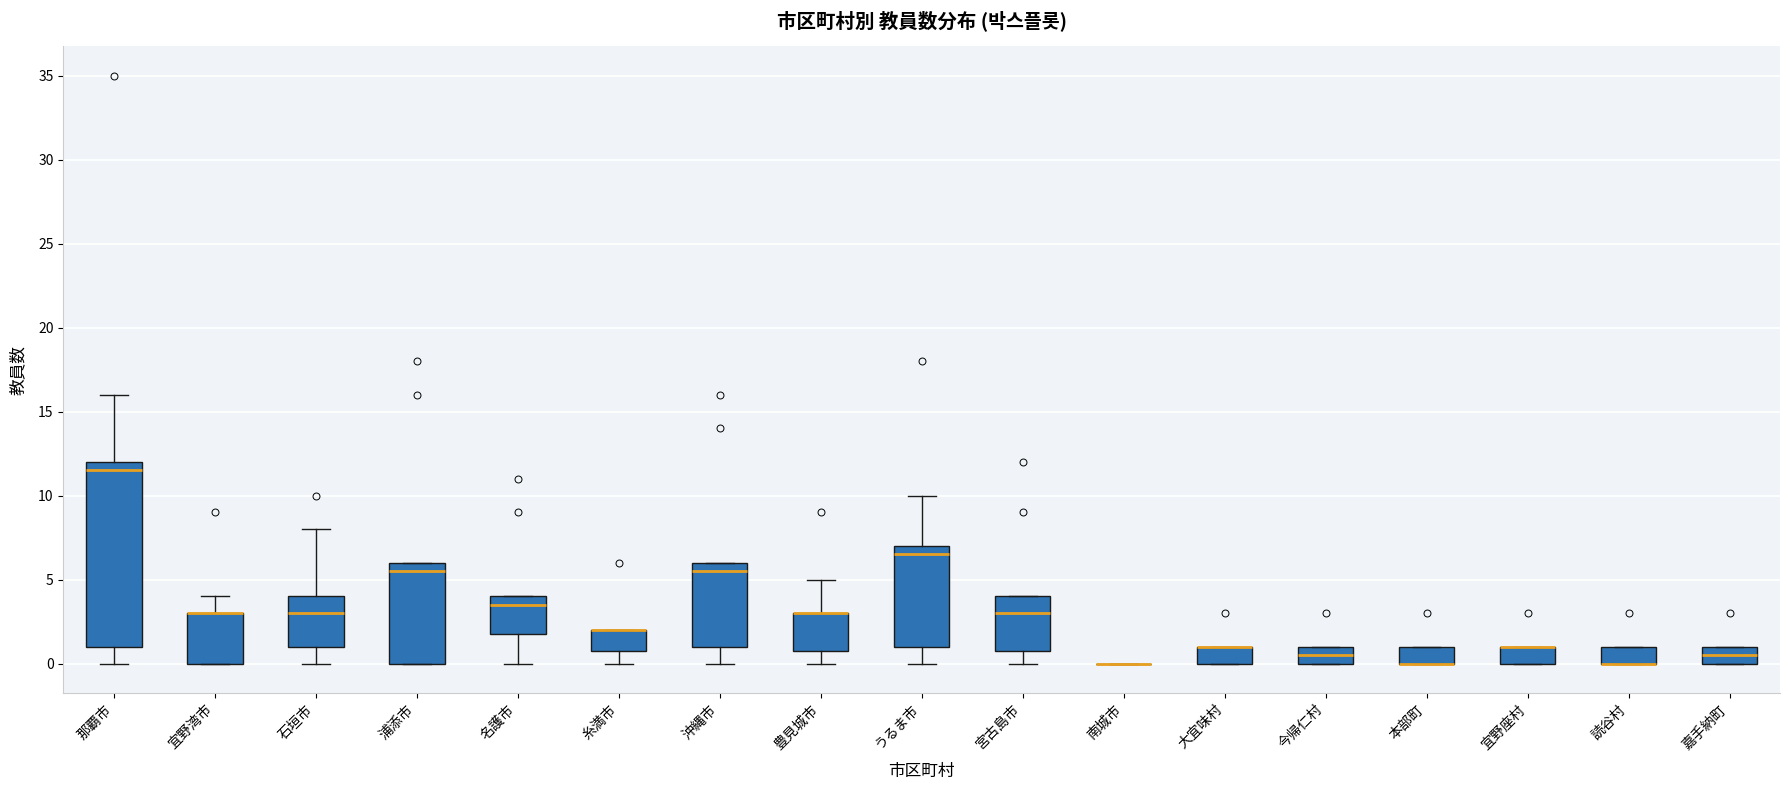

Which box is the tallest, from its lower edge to its upper edge?

那覇市